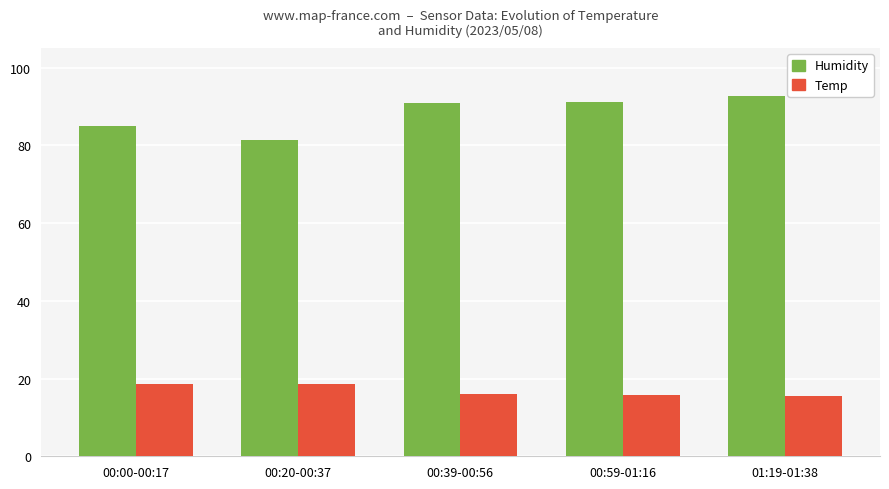

Where does the Humidity series first go above 90?

00:39-00:56